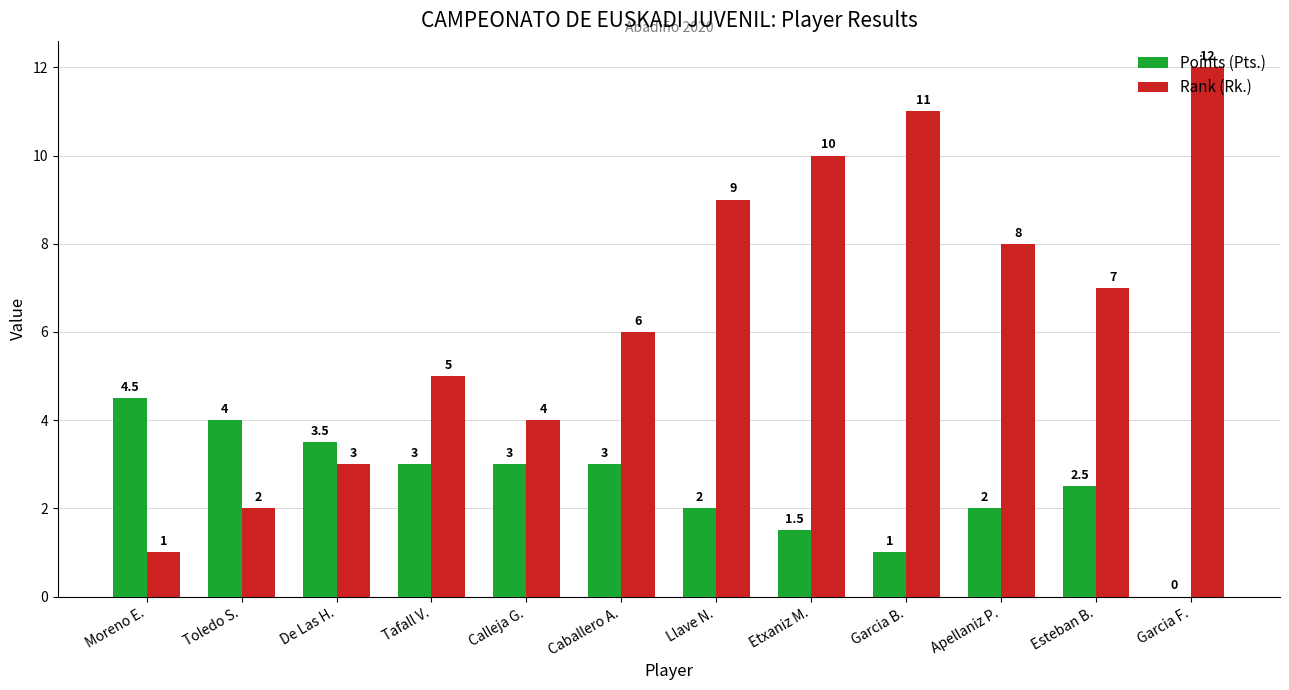

Is it true that Points (Pts.) equals 4.5 at Moreno E.?

True